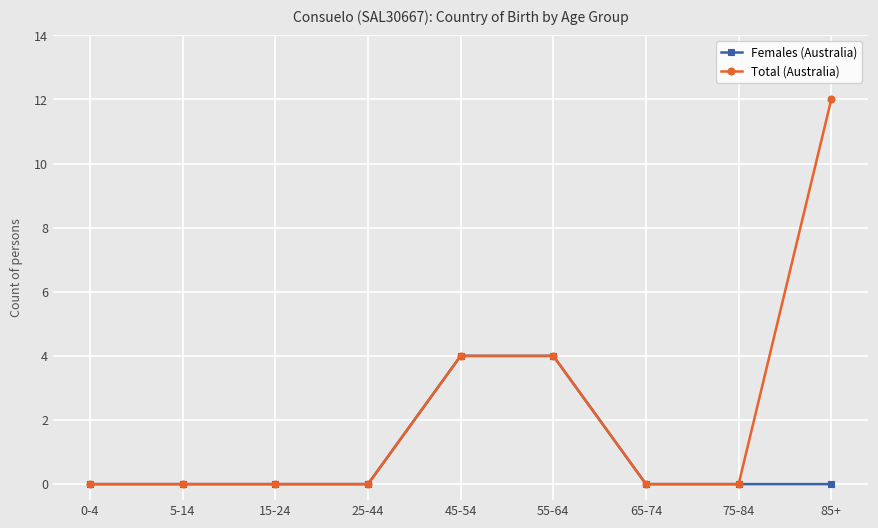

What is the value of the Total (Australia) point at the 5th from the left?

4